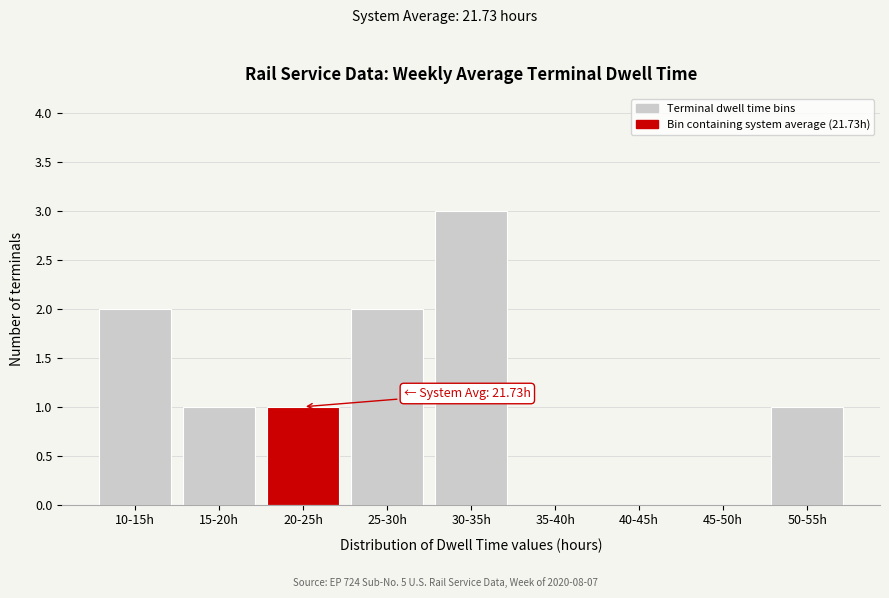

Reading left to right, extract all data points from this chart.

10-15h=2	15-20h=1	20-25h=1	25-30h=2	30-35h=3	35-40h=0	40-45h=0	45-50h=0	50-55h=1